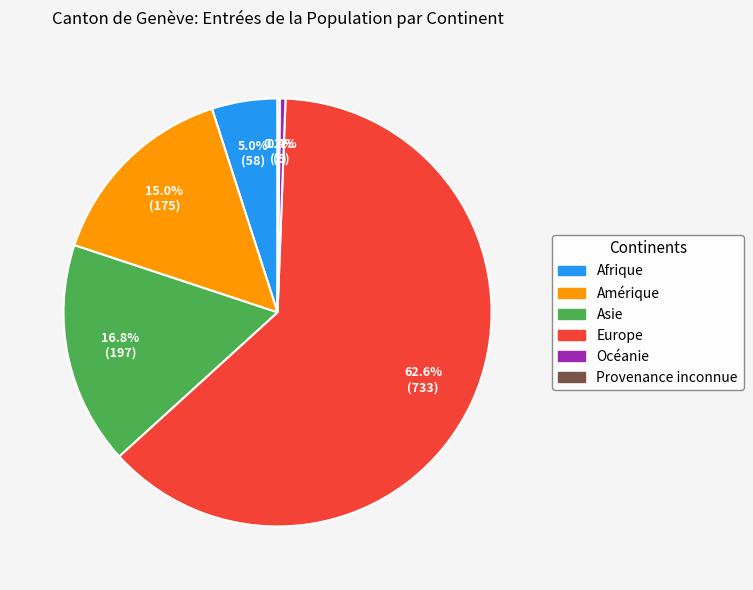

Does Afrique represent more than half of the total?

No